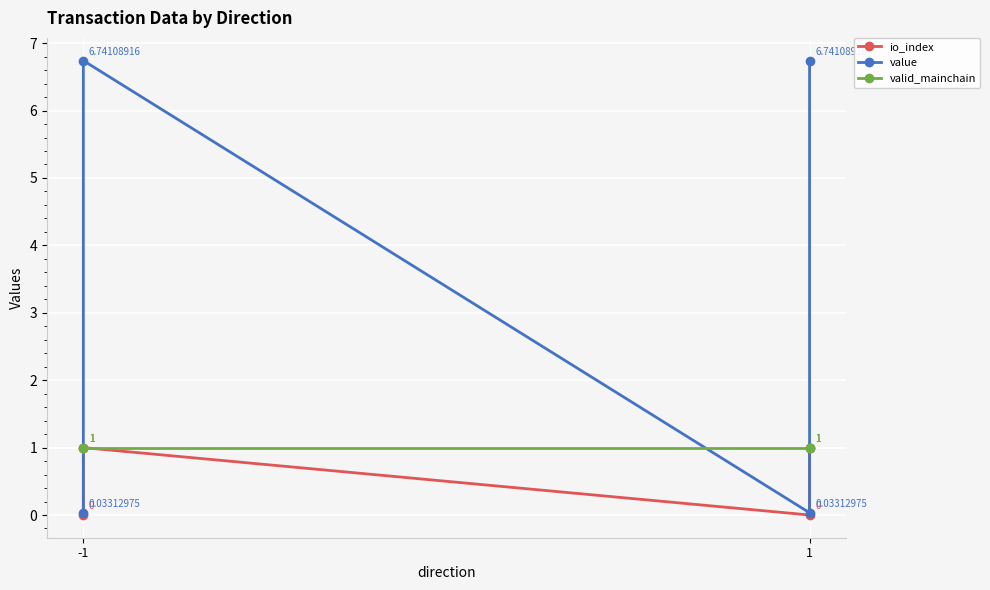

Is it true that valid_mainchain equals 1.5 at 1?

False